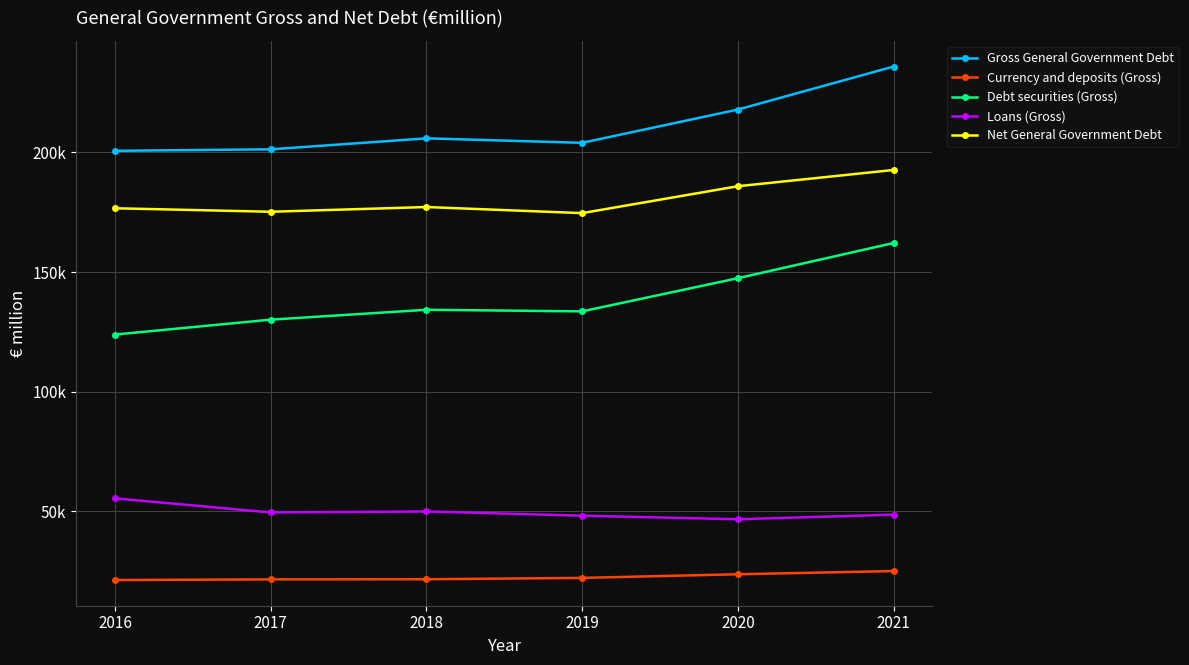

Which series has the largest total across all categories?

Gross General Government Debt